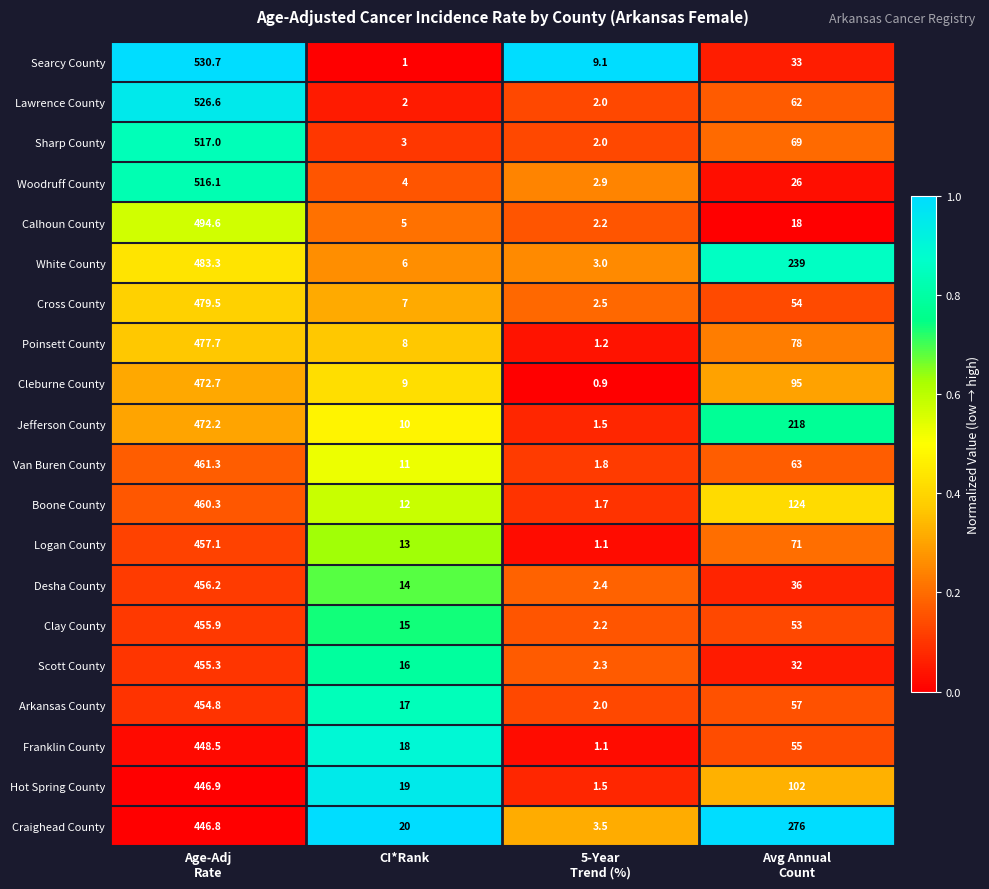

Which series has the largest total across all categories?

Craighead County